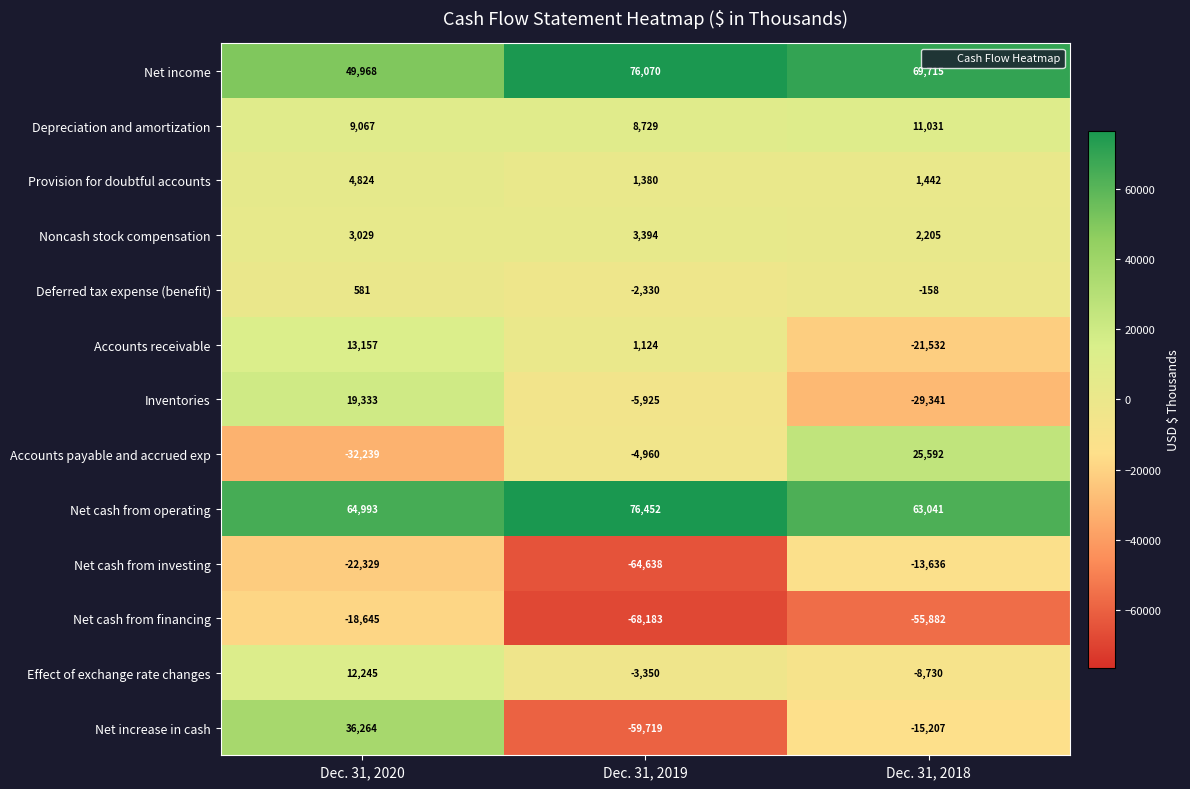

At Dec. 31, 2020, list the series in order from largest to smallest.

Net cash from operating, Net income, Net increase in cash, Inventories, Accounts receivable, Effect of exchange rate changes, Depreciation and amortization, Provision for doubtful accounts, Noncash stock compensation, Deferred tax expense (benefit), Net cash from financing, Net cash from investing, Accounts payable and accrued exp